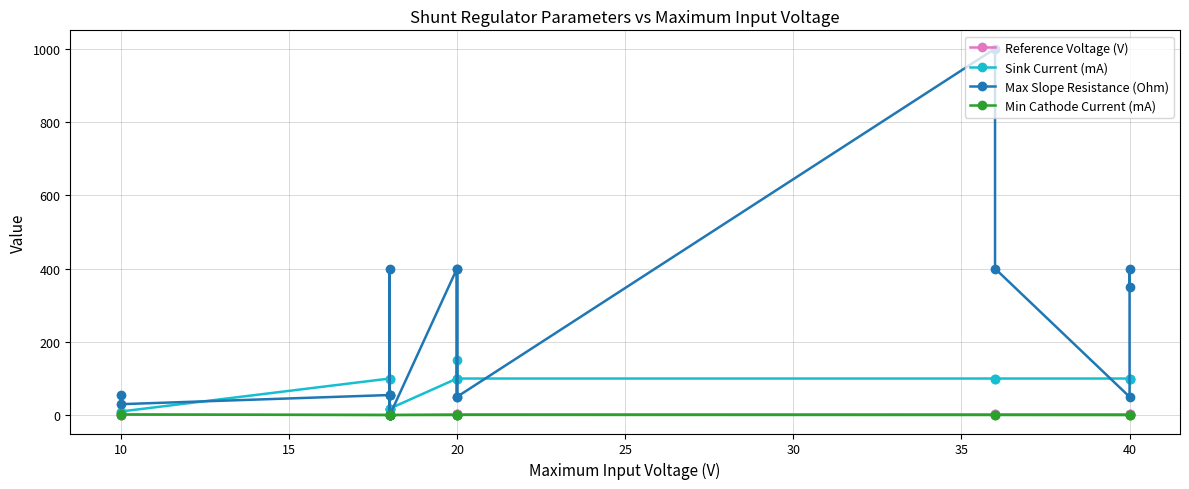

In Max Slope Resistance (Ohm), how many points are higher than both neighbors (excluding endpoints)?

5